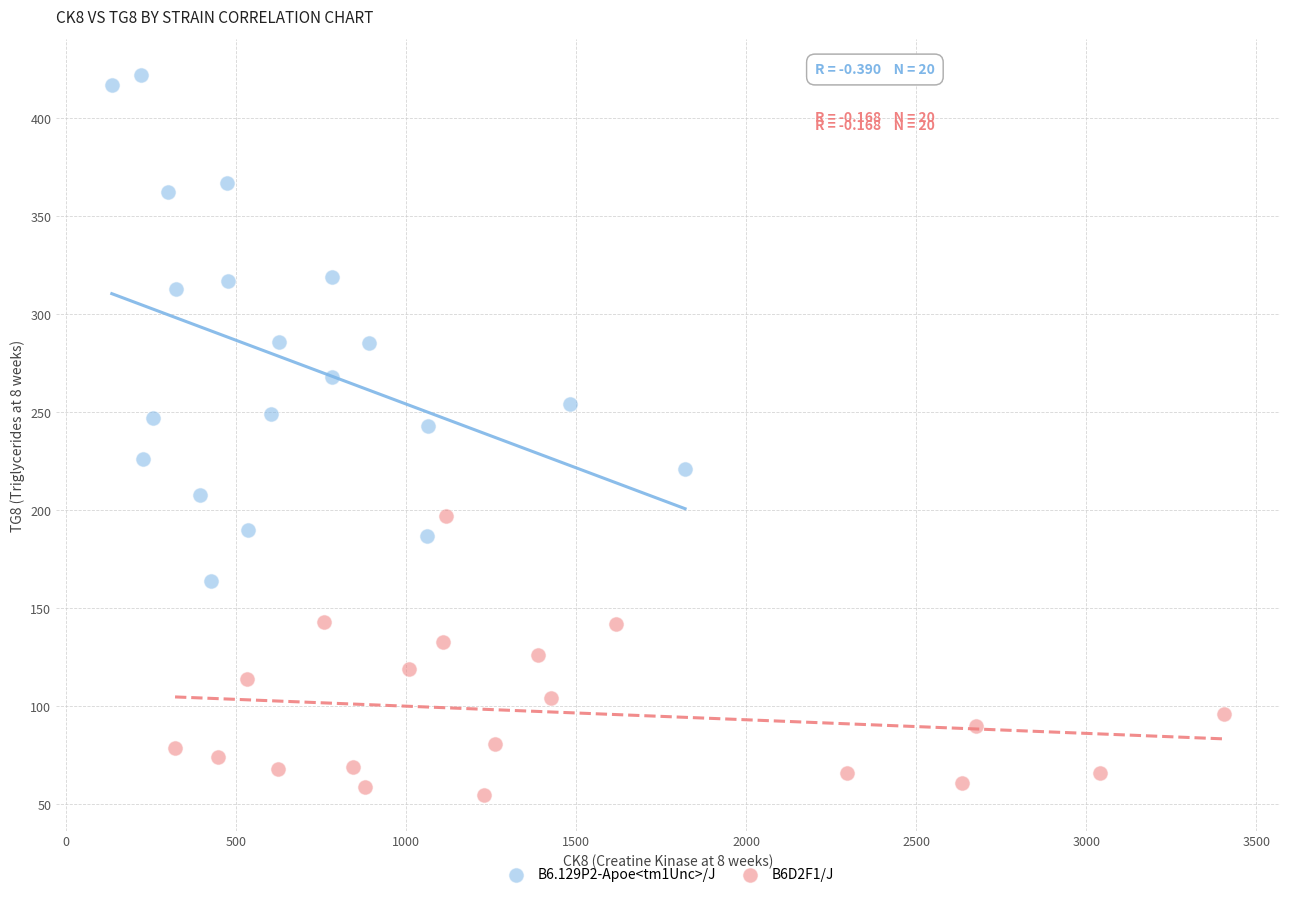

Which series reaches the maximum Y coordinate?

B6.129P2-Apoe<tm1Unc>/J